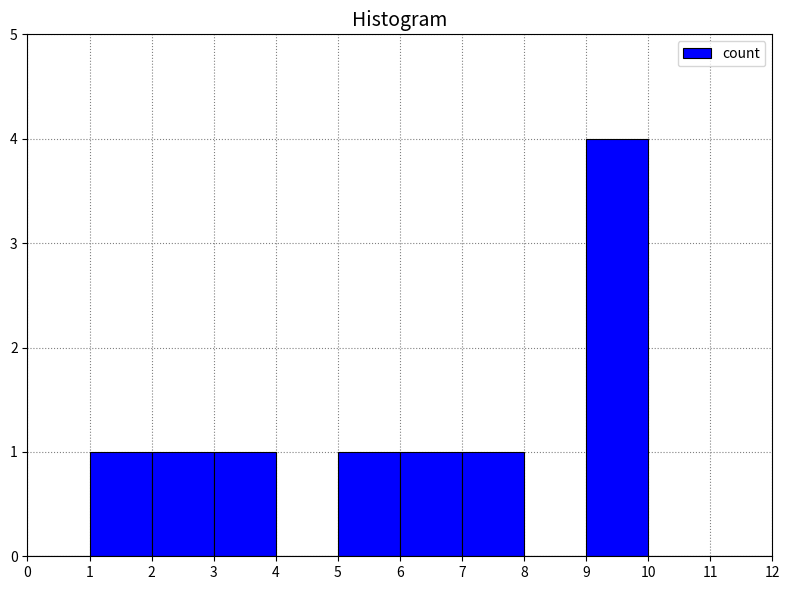

Over which range of the x-axis is the bar tallest?

9 to 10